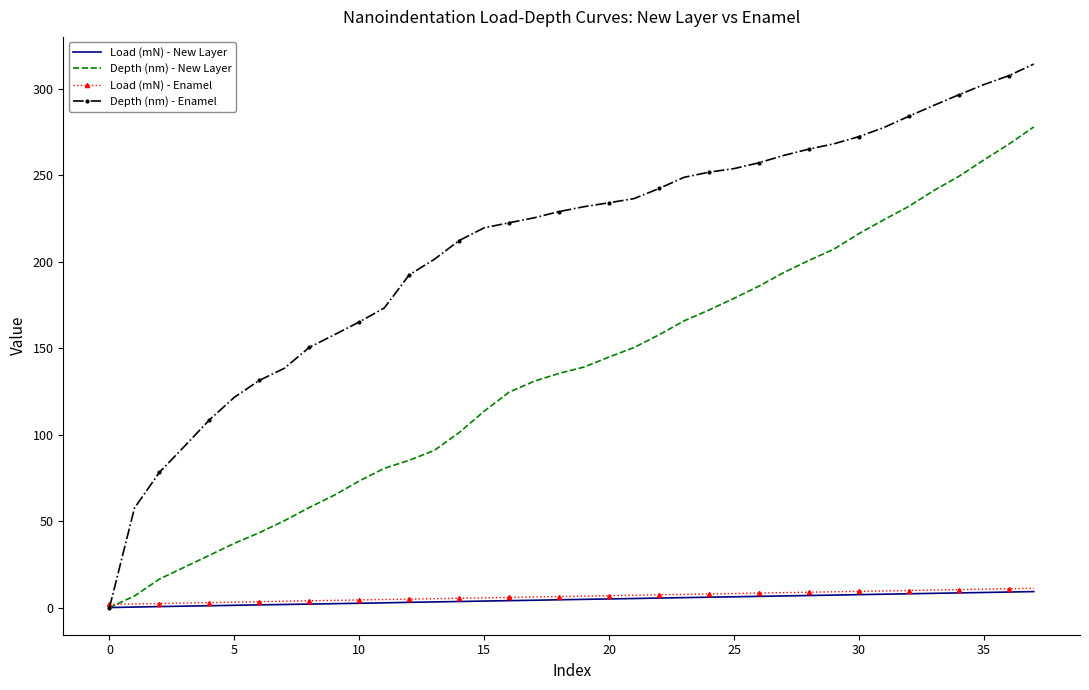

What is the maximum value for Load (mN) - Enamel?

11.1